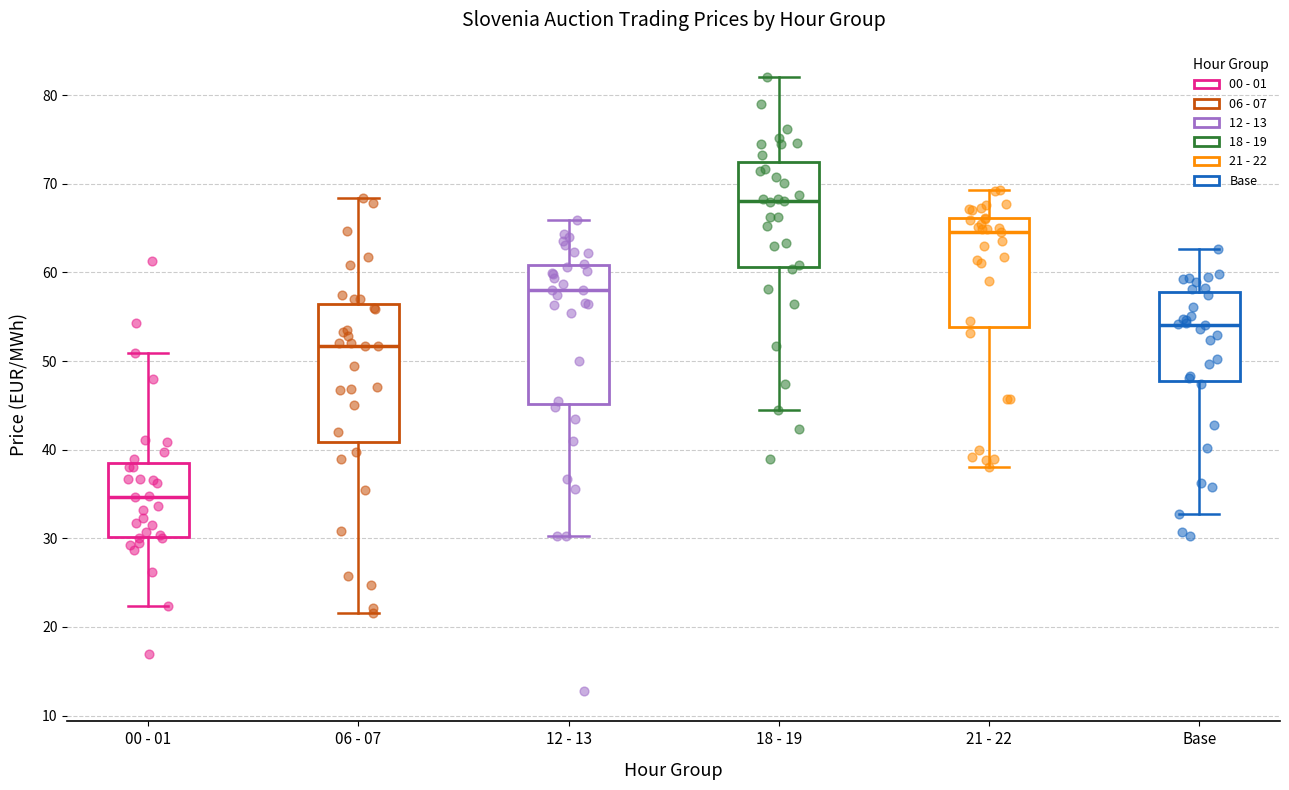

Where is the upper edge of the box for 18 - 19 on the y-axis? The values are not printed on the chart, so give them approximately, as read against the axis.

72